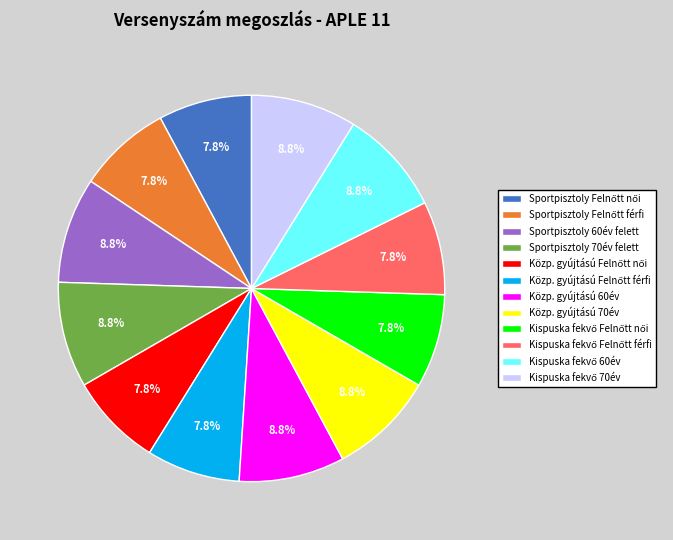

Is there a majority slice in this chart?

No